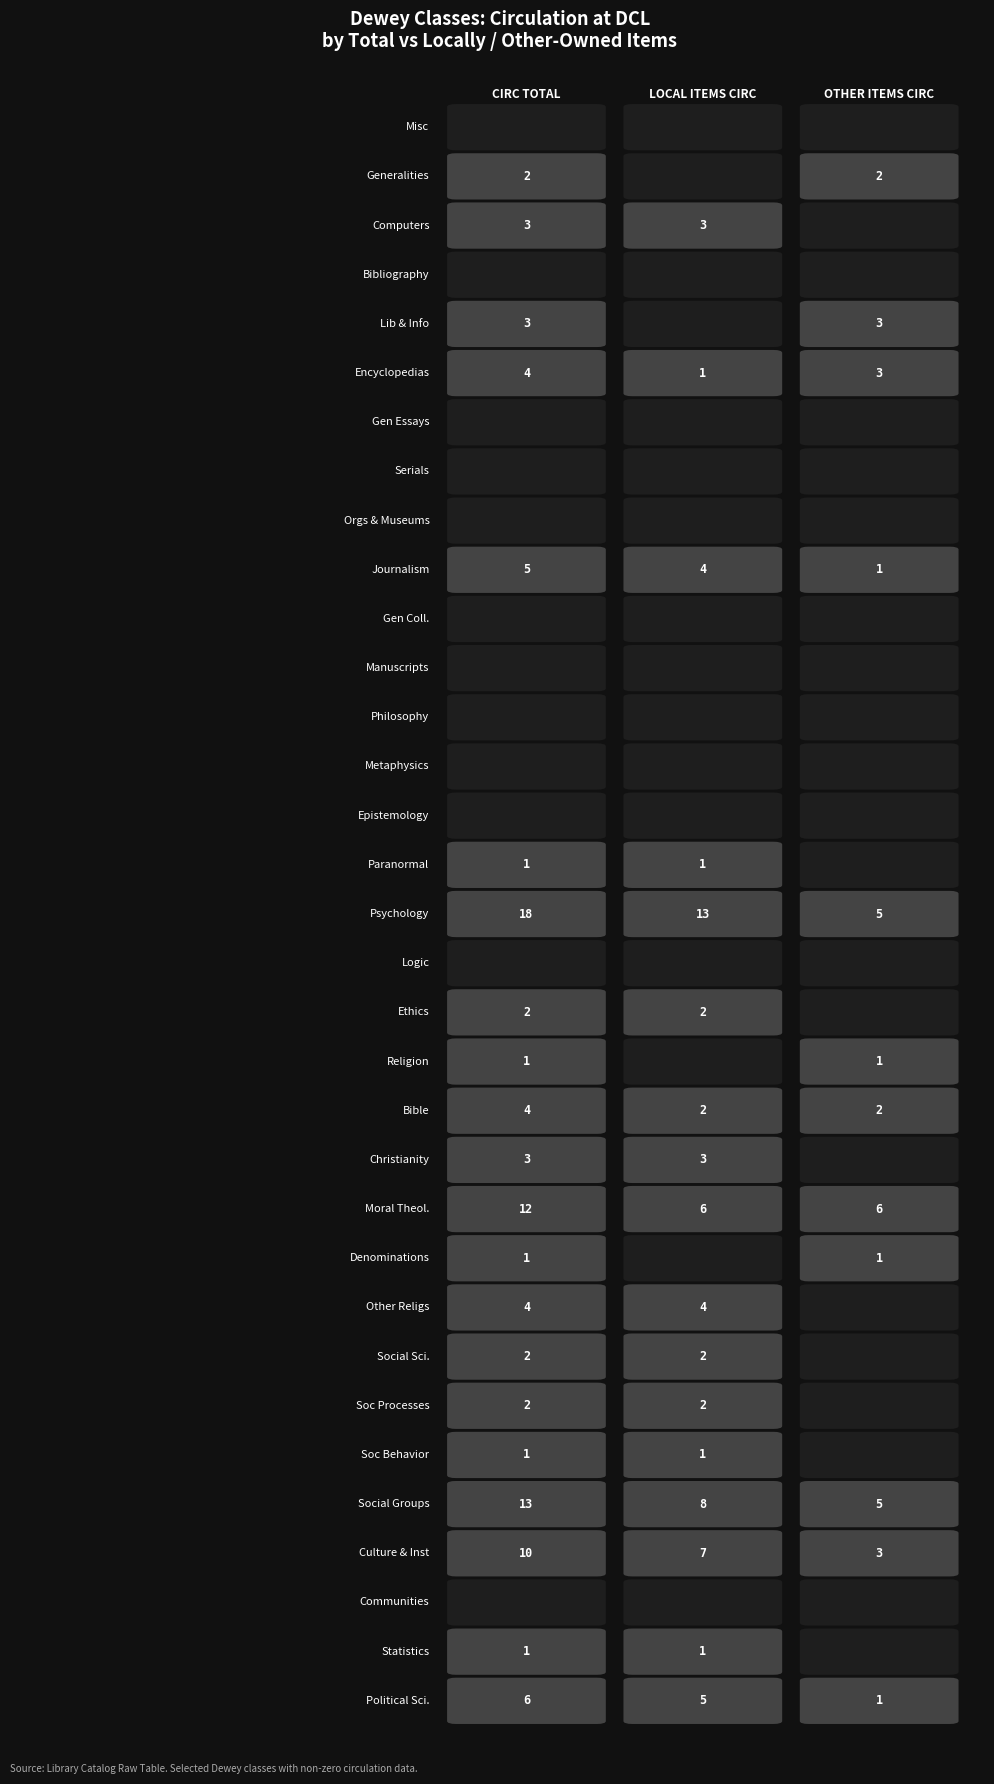

Is the value of 8 at 12 greater than the value of 7 at 14?

Yes